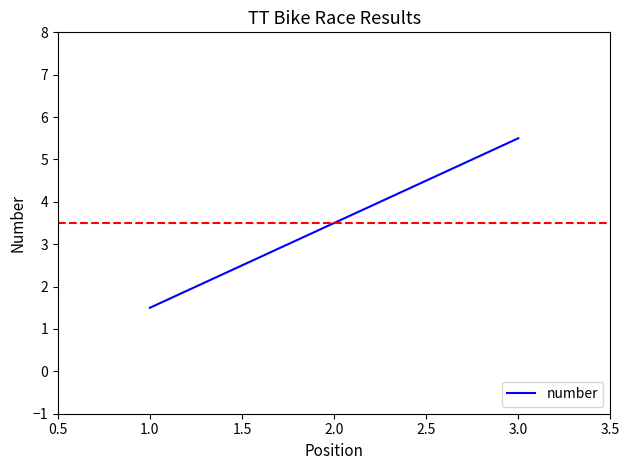

Count the number of data series in this chart.

1